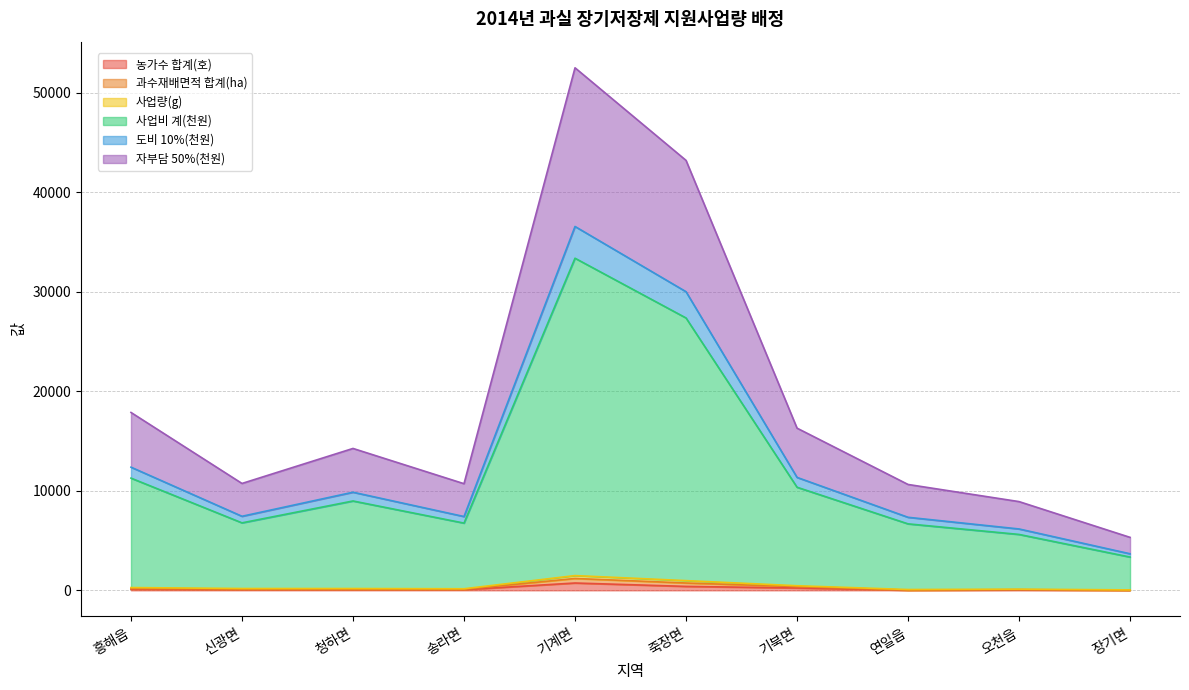

List the labels in order of 농가수 합계(호) value, largest first.

기계면, 죽장면, 기북면, 흥해읍, 신광면, 송라면, 청하면, 오천읍, 연일읍, 장기면